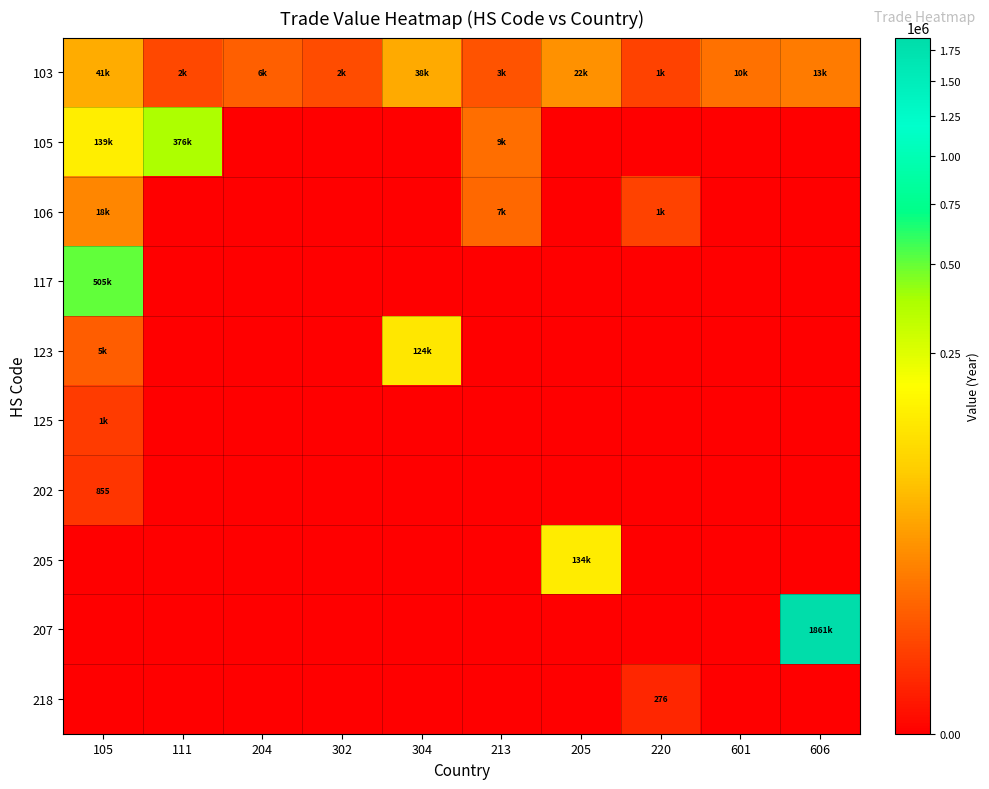

True or false: 117 has a value of -185622 at 606.

False